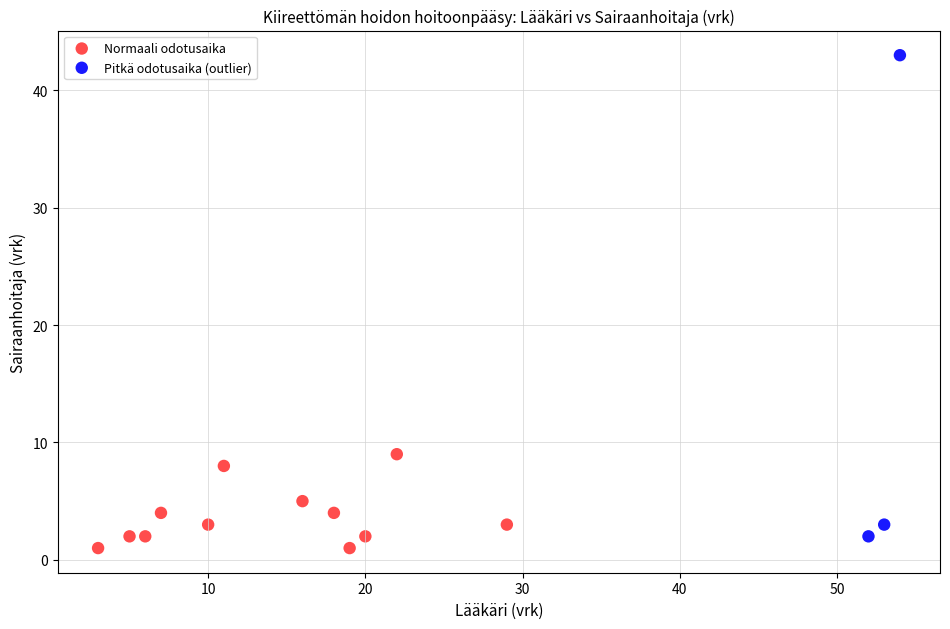

What are all the series names shown in the legend?

Normaali odotusaika, Pitkä odotusaika (outlier)